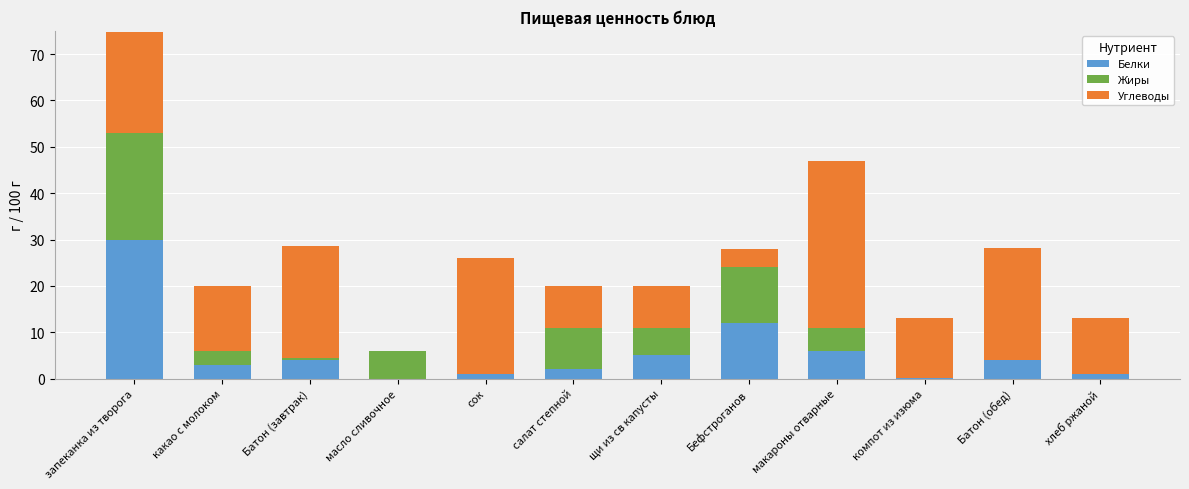

Which category has the highest value in the Белки series?

запеканка из творога